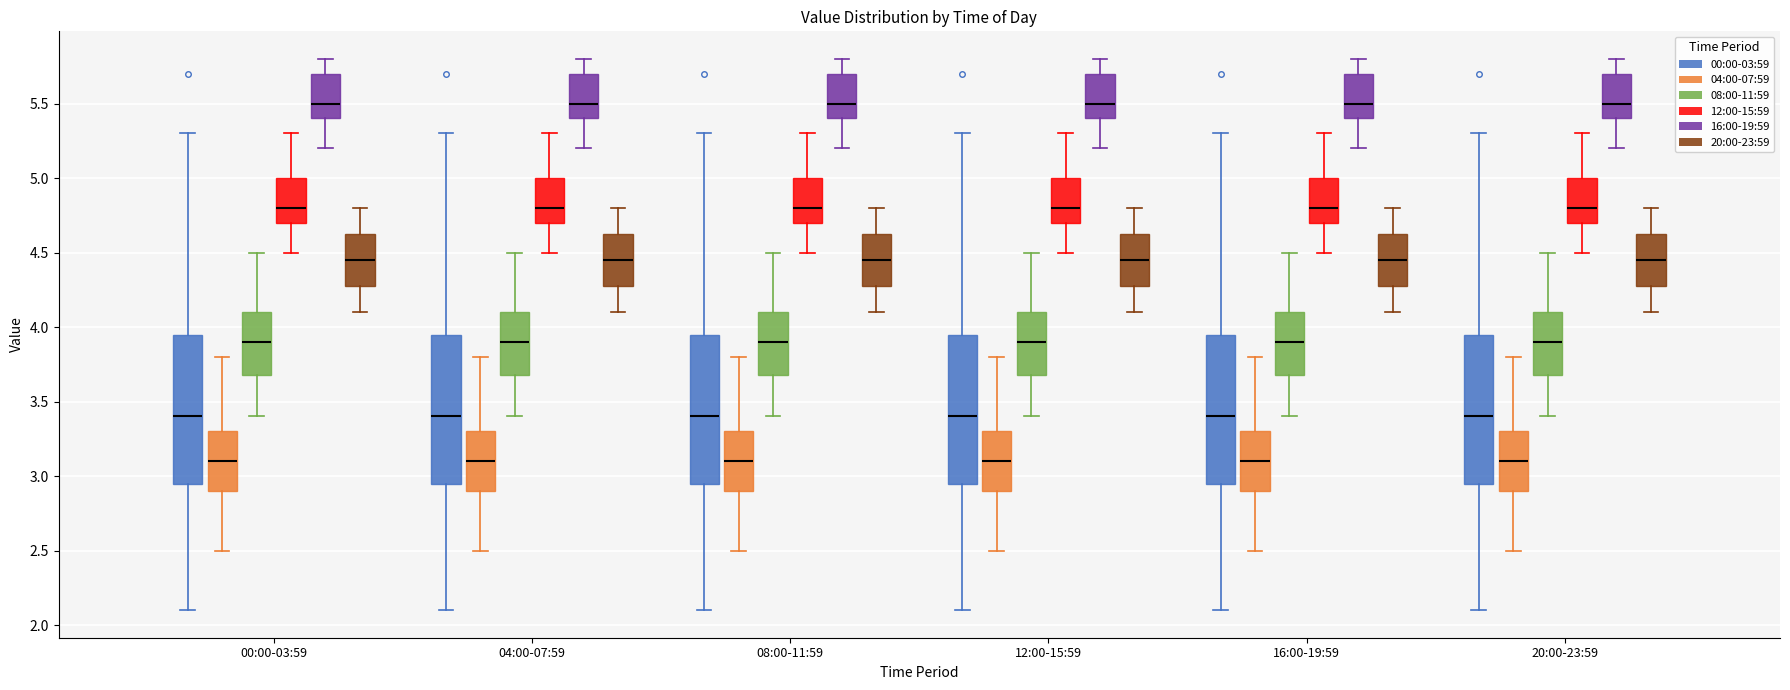

Where is the upper edge of the box for 04:00-07:59 (08:00-11:59) on the y-axis? The values are not printed on the chart, so give them approximately, as read against the axis.

4.10